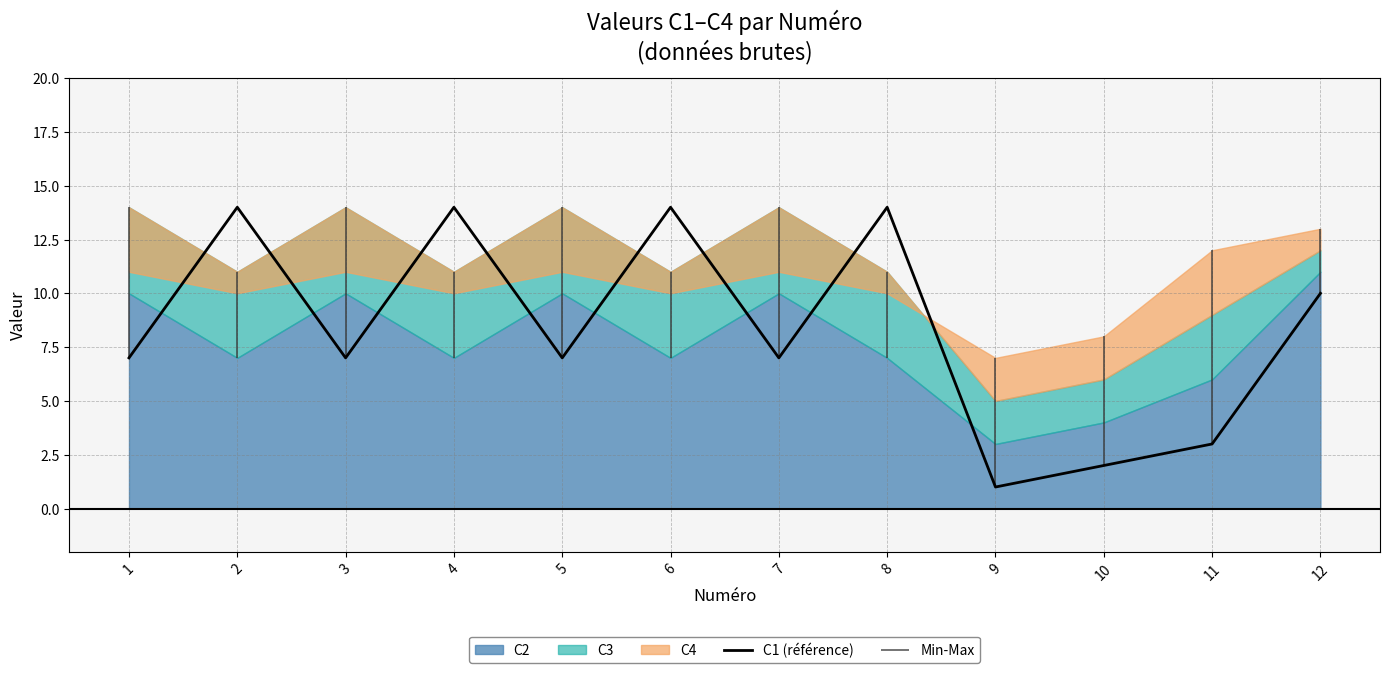

How many points are lower than both their immediate neighbors (excluding endpoints)?

4